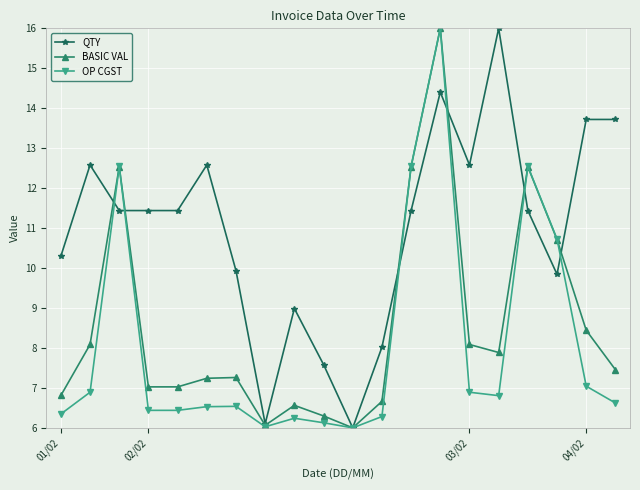

True or false: BASIC VAL has more than 2 interior local peaks.

True